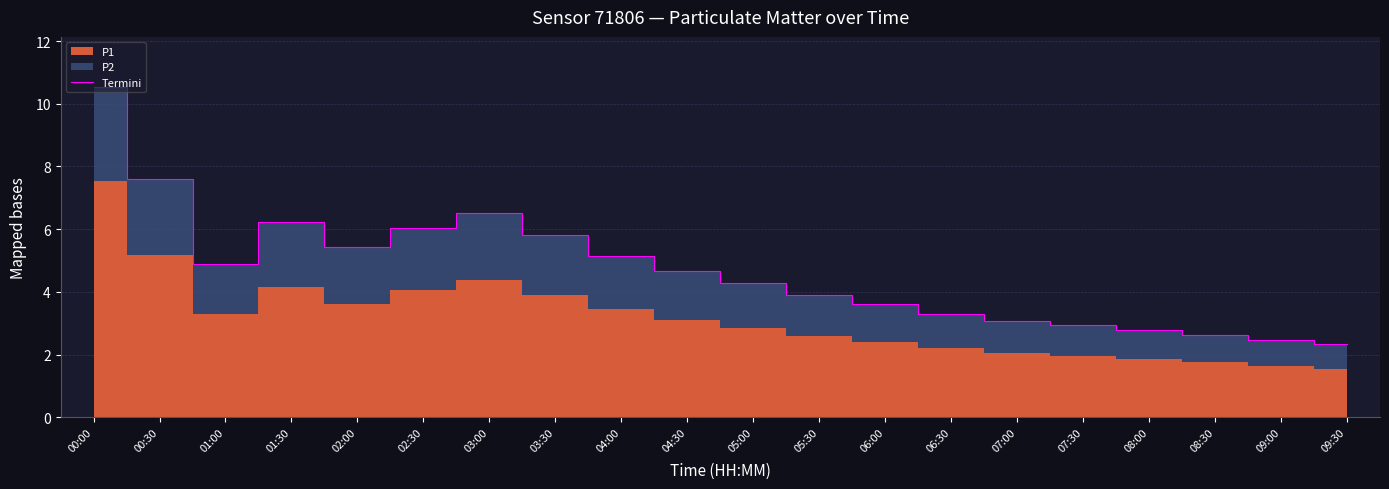

What is the change in value from 08:00 to 08:30?

-0.2